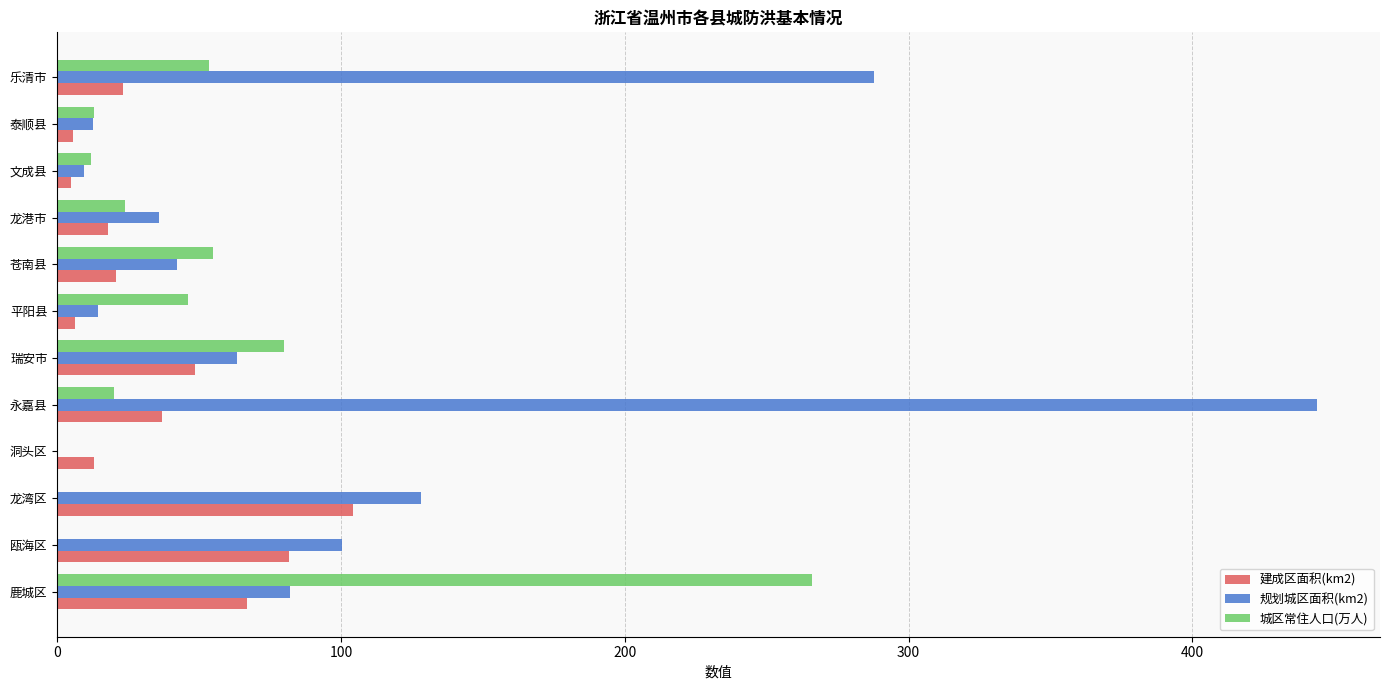

What is the sum of all 规划城区面积(km2) values?

1220.2